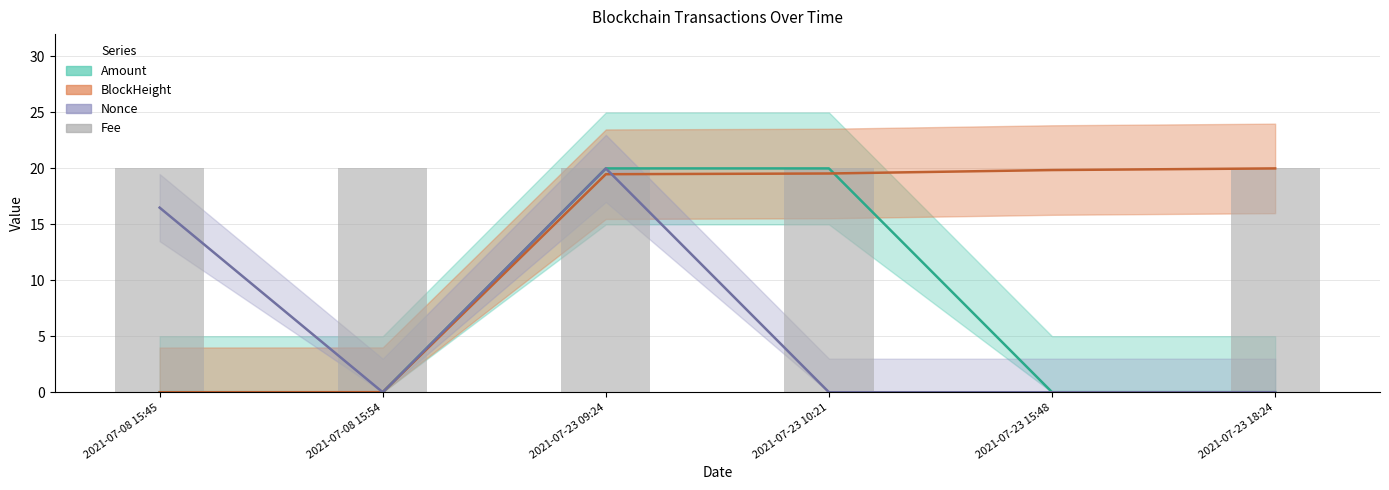

What is the label of the 1st bar from the right?

2021-07-23 18:24